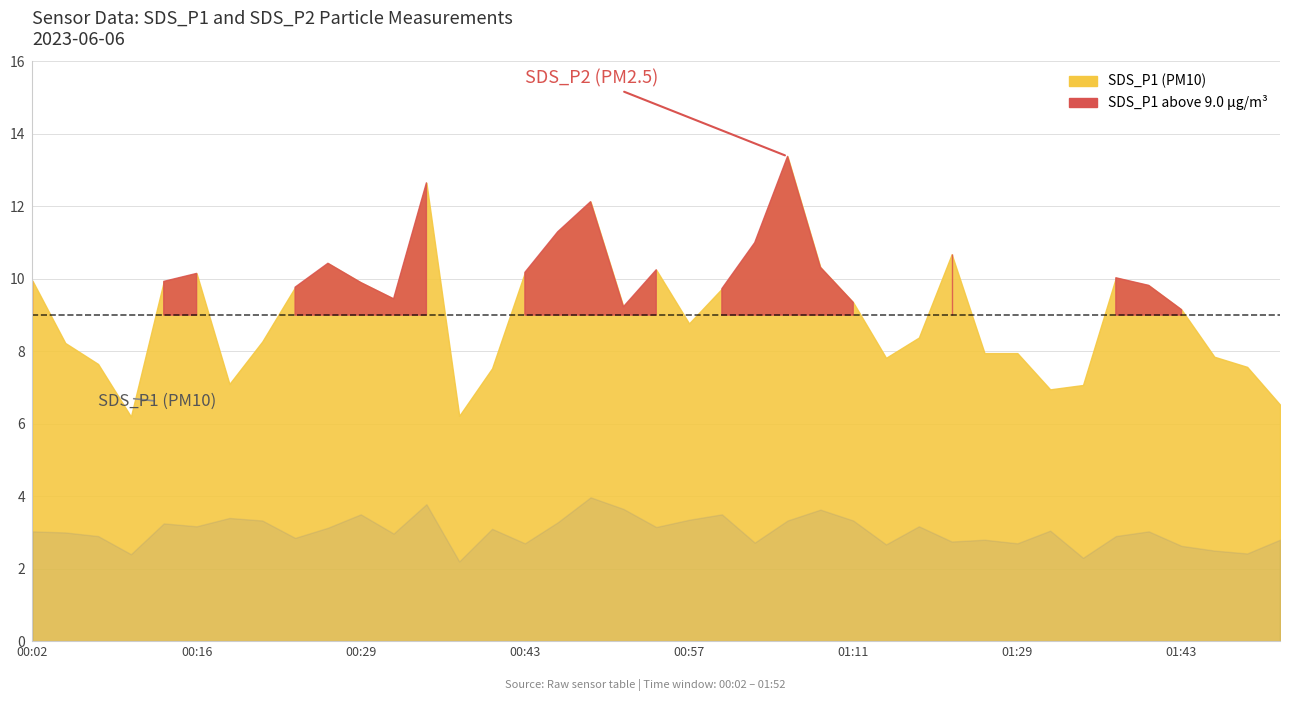

At 00:07, list the series in order from largest to smallest.

SDS_P1, SDS_P2